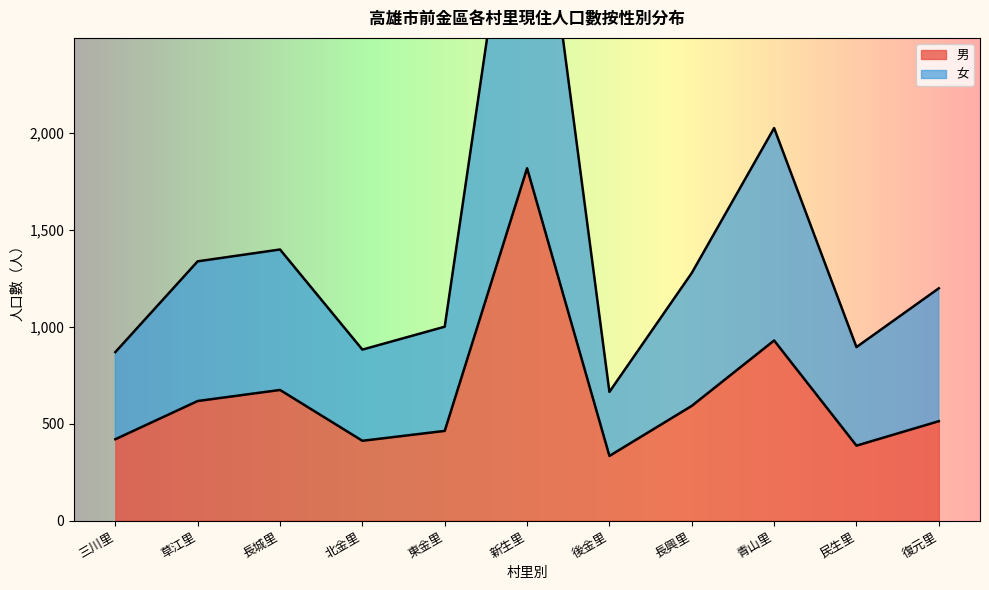

Where does the 男 series first go above 513?

草江里